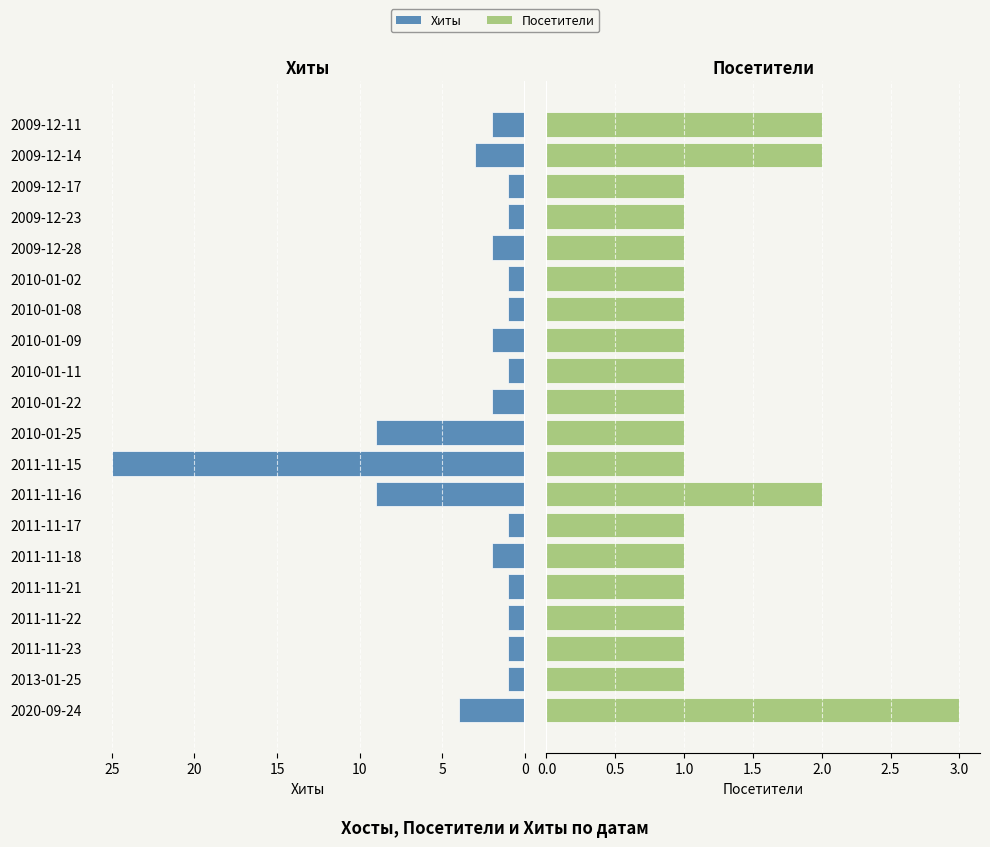

How many values in the Хиты series are below 2?

10